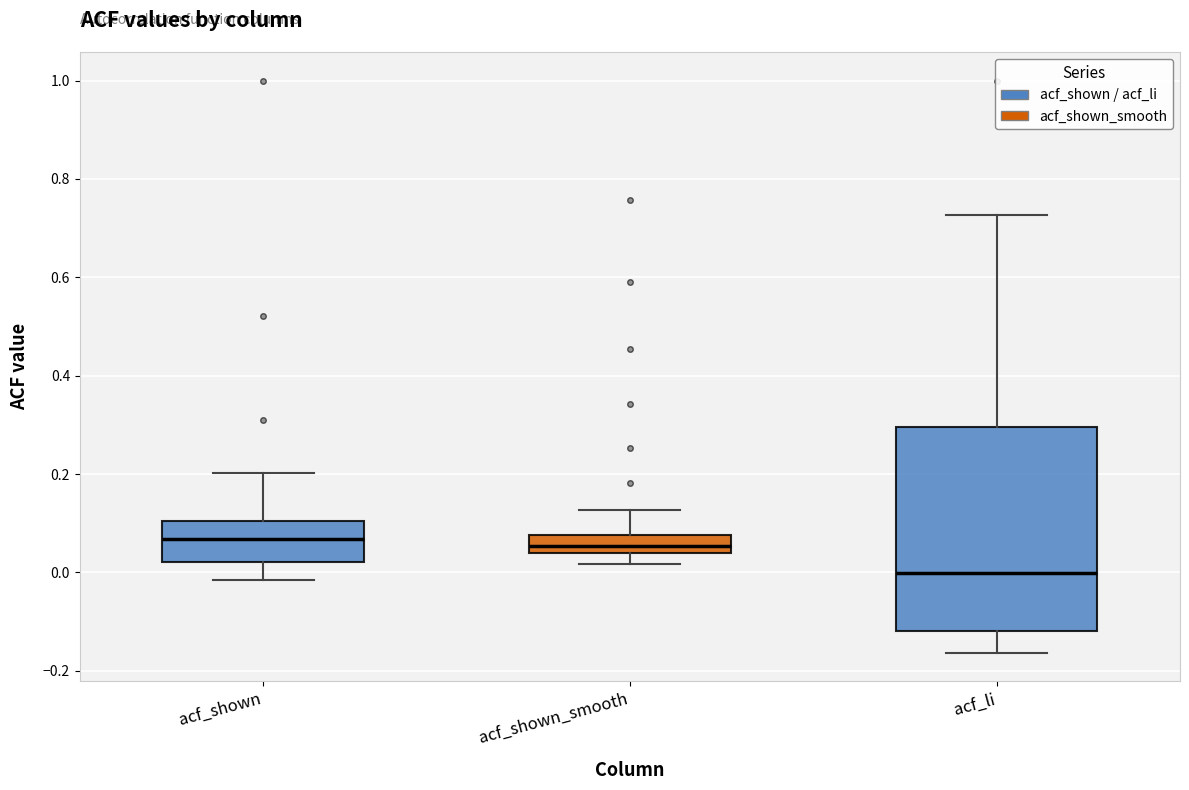

Reading left to right, transcribe this box plot: for each box, give where its median line is, the range the box spans, and where its two whiskers end, as read against the y-axis. The values are not printed on the chart, so give them approximately, as read against the axis.

acf_shown: median 0.06, box 0.02 to 0.10, whiskers -0.02 to 0.20
acf_shown_smooth: median 0.06, box 0.04 to 0.08, whiskers 0.02 to 0.12
acf_li: median 0.00, box -0.12 to 0.30, whiskers -0.16 to 0.72